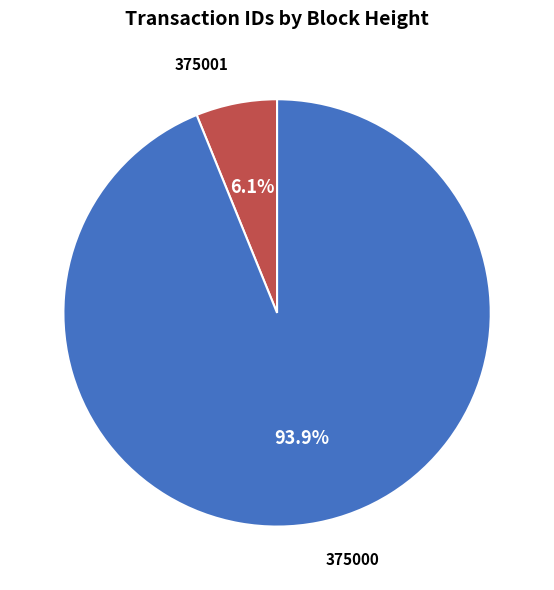

Is there a majority slice in this chart?

Yes